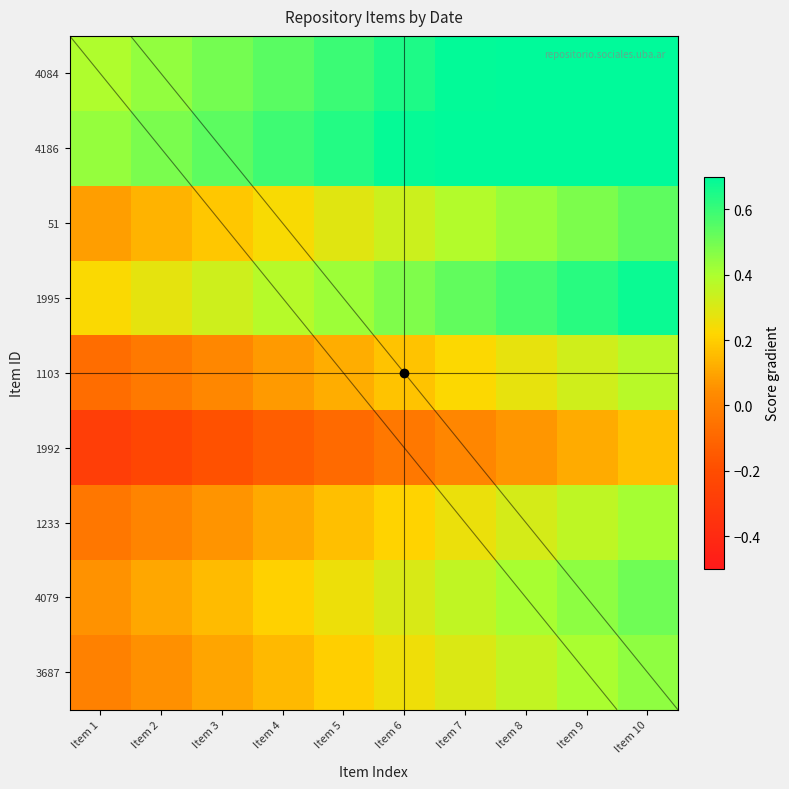

How many series are shown in this chart?

9